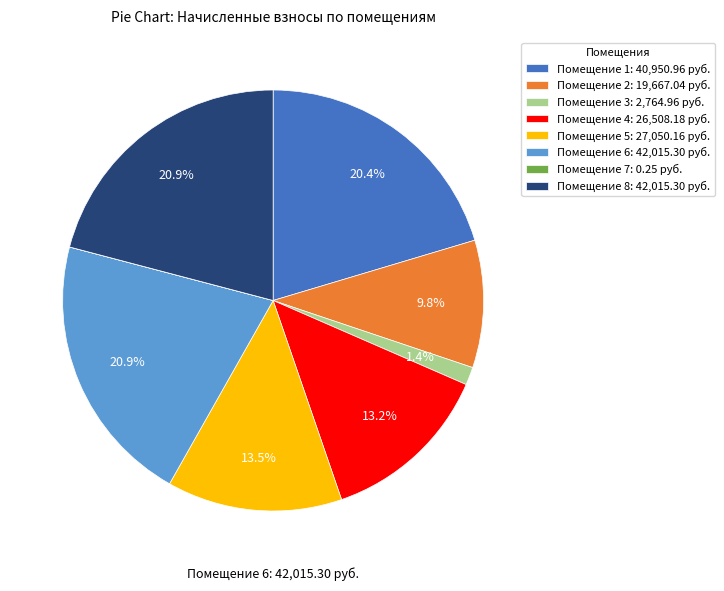

What percentage do Помещение 3: 2,764.96 руб. and Помещение 1: 40,950.96 руб. together represent?

21.8%